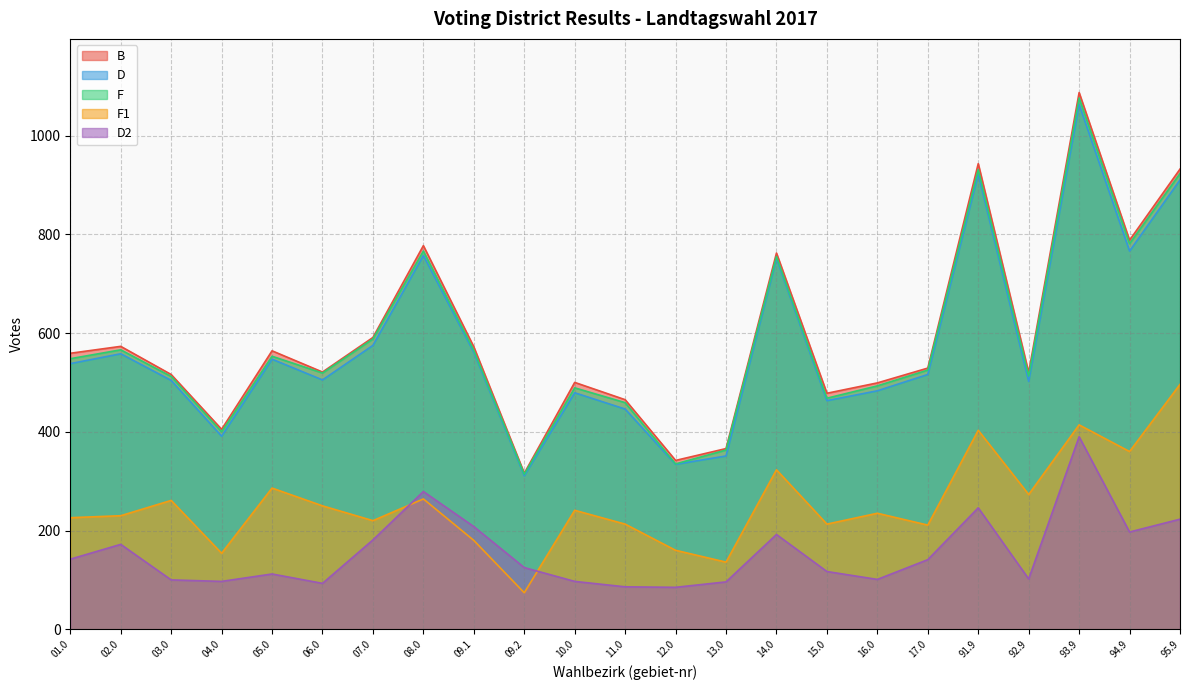

At which category is the sum across all series the highest?

93.9